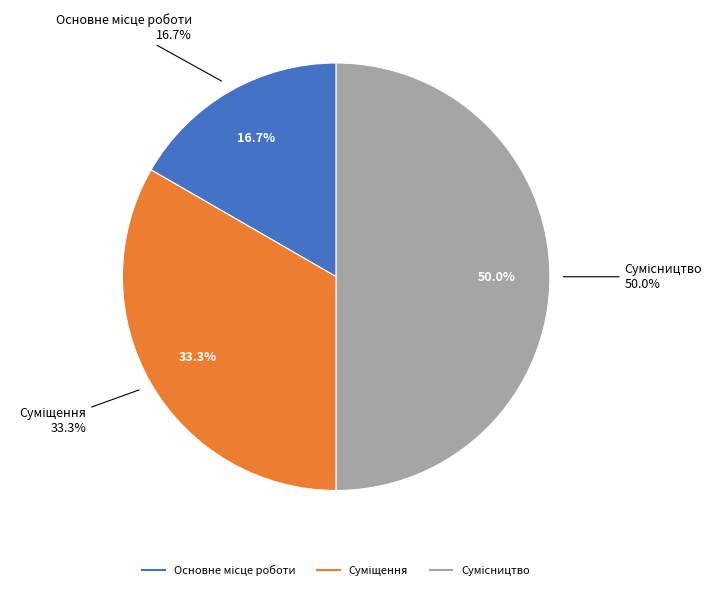

Which category has the biggest portion of the pie?

Сумісництво